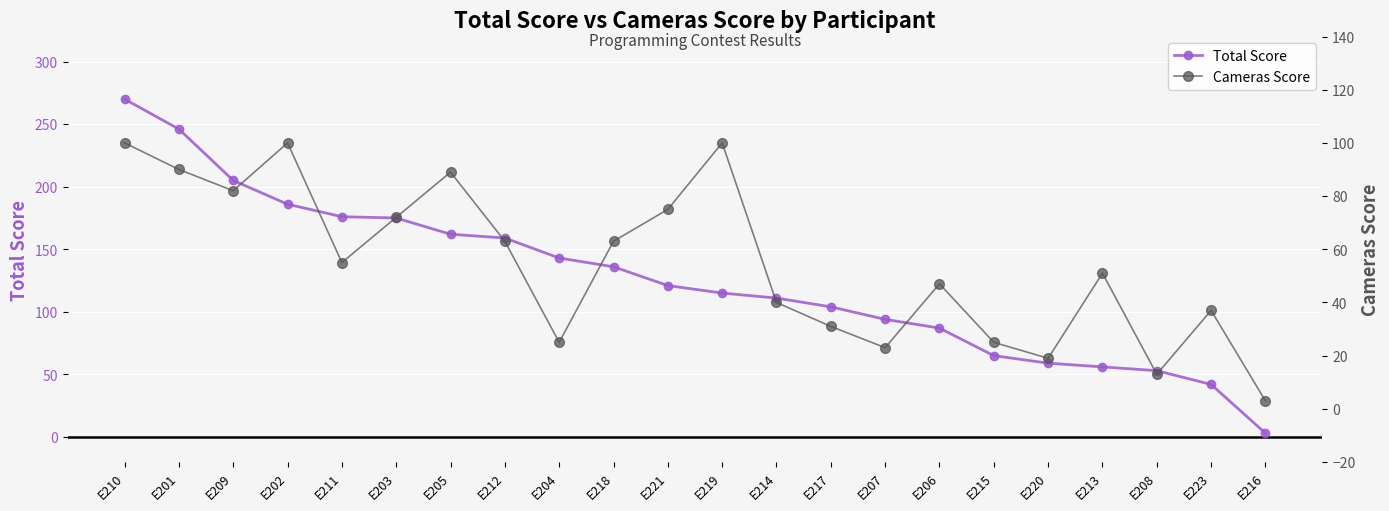

What is the difference between the maximum and minimum values in the Total Score series?

267